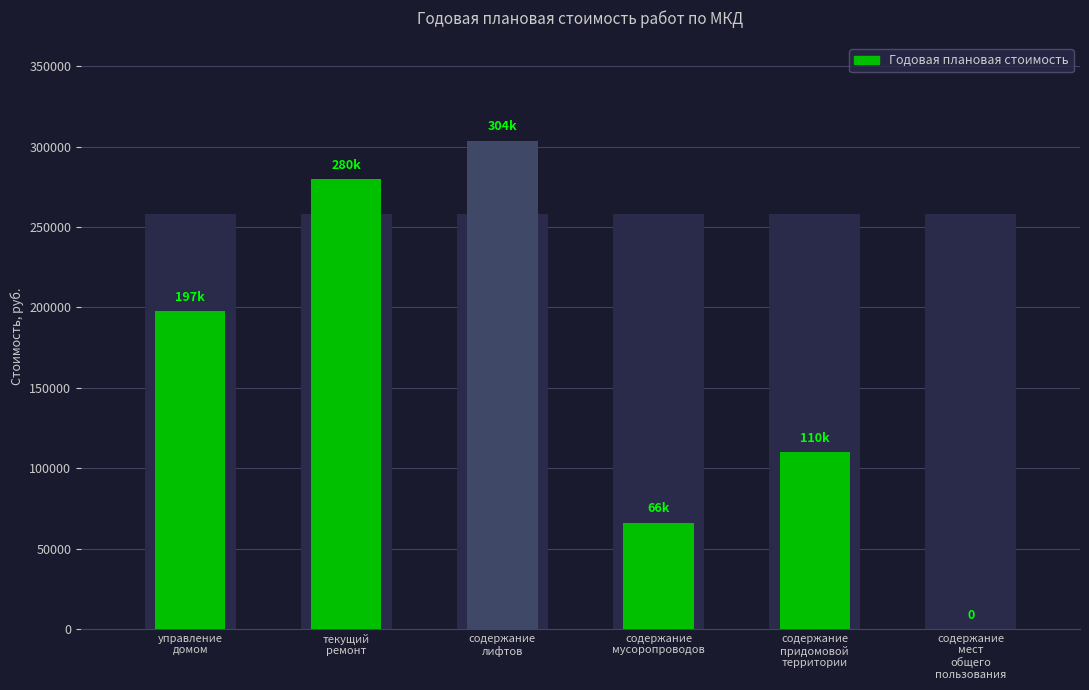

What position from the right is содержание
мусоропроводов?

3